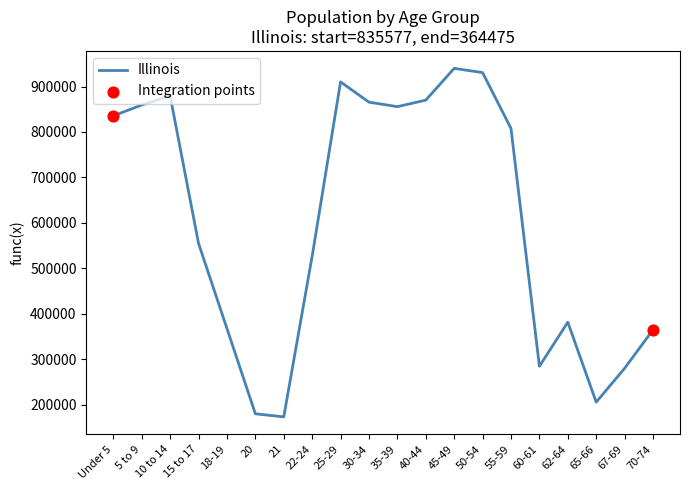

Between 30-34 and 25-29, which is larger?

25-29